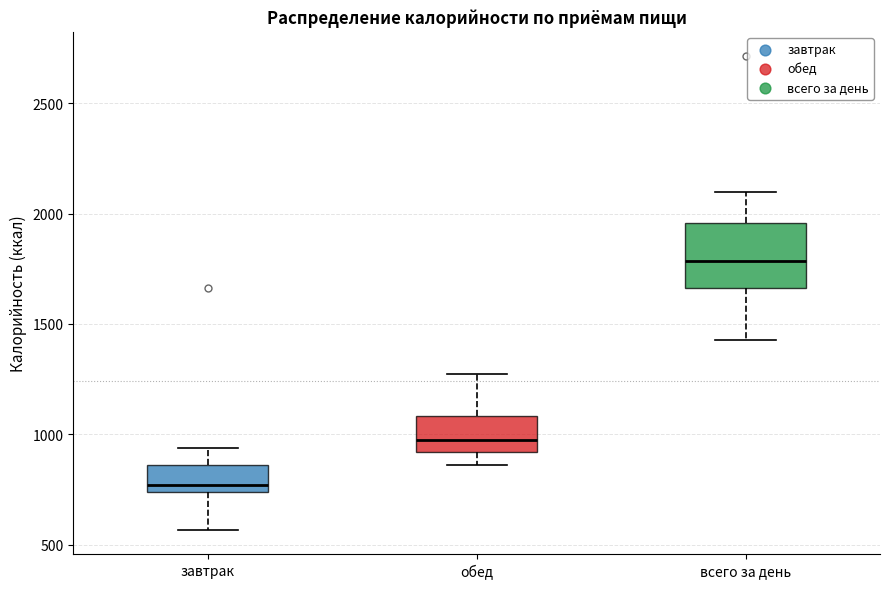

Reading left to right, transcribe this box plot: for each box, give where its median line is, the range the box spans, and where its two whiskers end, as read against the y-axis. The values are not printed on the chart, so give them approximately, as read against the axis.

завтрак: median 750 (just above the box's lower edge), box 750 to 850, whiskers 550 to 950
обед: median 1000, box 900 to 1100, whiskers 850 to 1250
всего за день: median 1800, box 1650 to 1950, whiskers 1450 to 2100